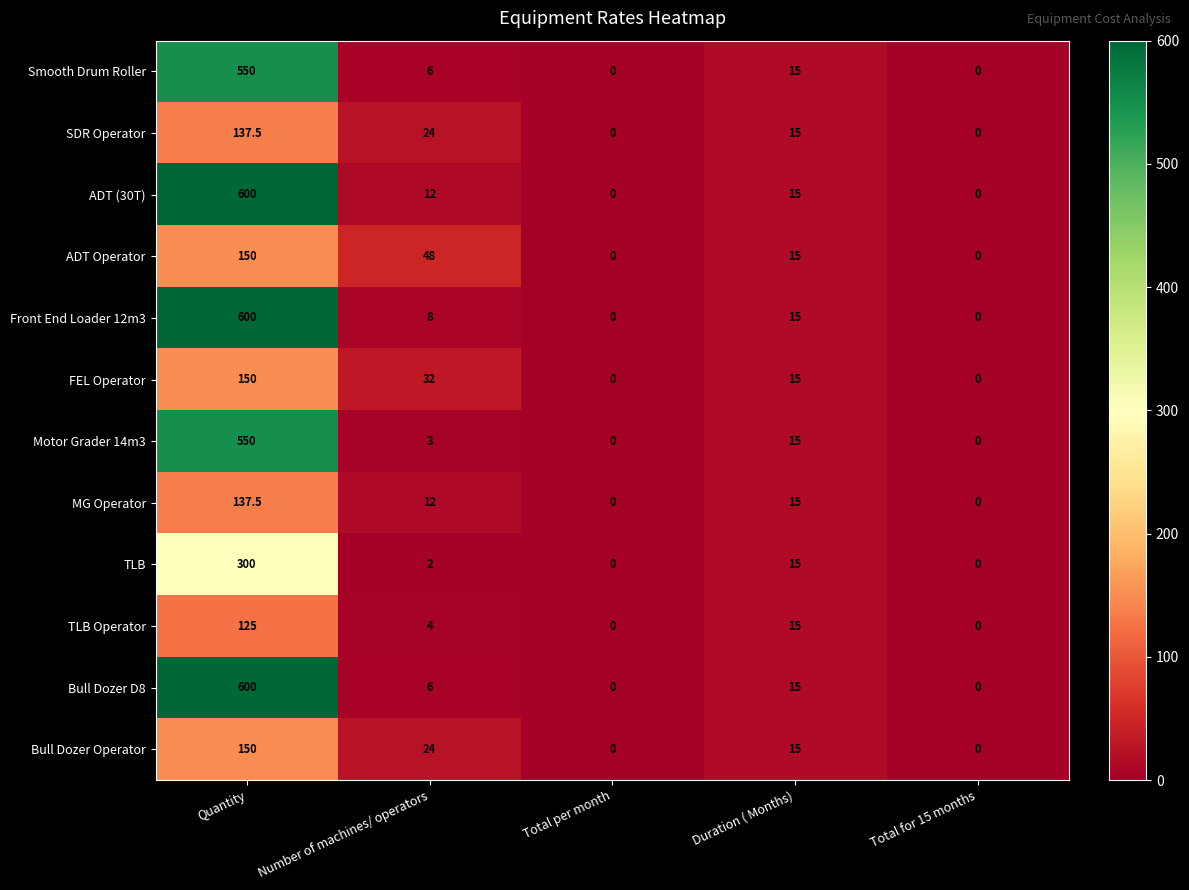

Is it true that Bull Dozer Operator equals 48.6 at Total for 15 months?

False